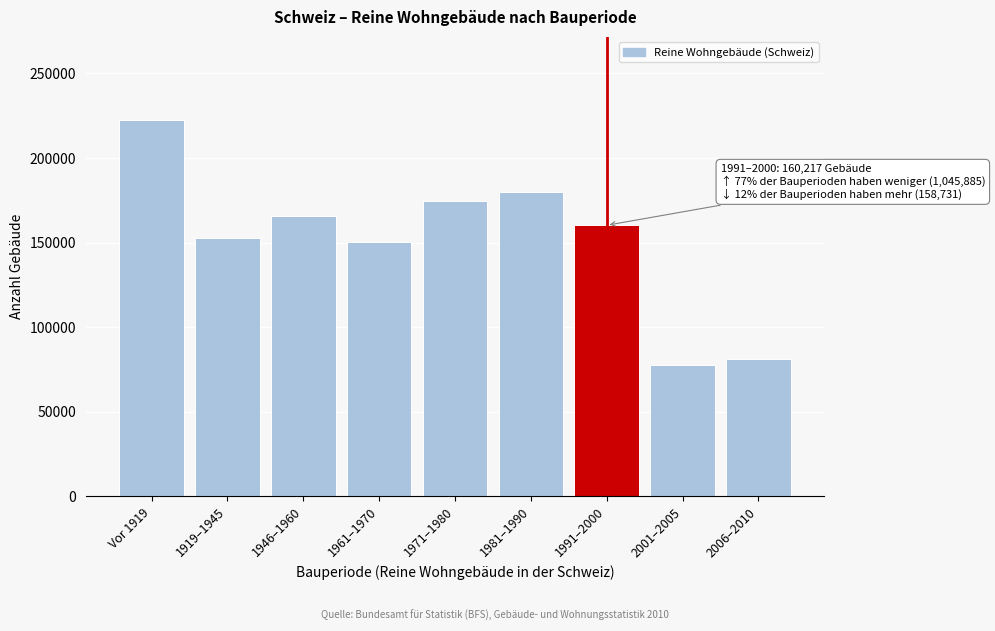

Reading left to right, list all the values displayed in this chart.

Vor 1919=222661	1919–1945=152440	1946–1960=165809	1961–1970=150463	1971–1980=174541	1981–1990=179971	1991–2000=160217	2001–2005=77366	2006–2010=81365